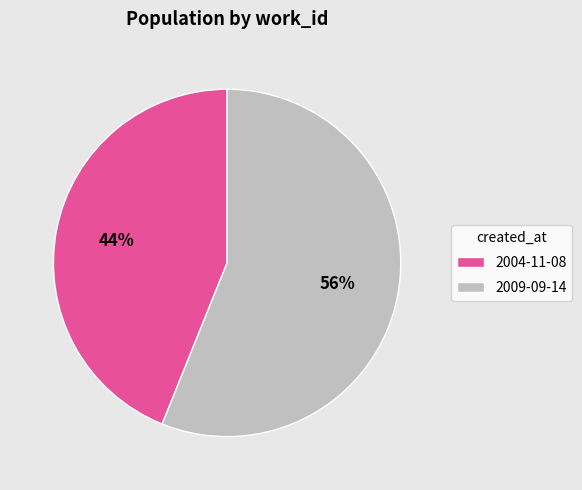

What is the largest slice in the pie chart?

2009-09-14